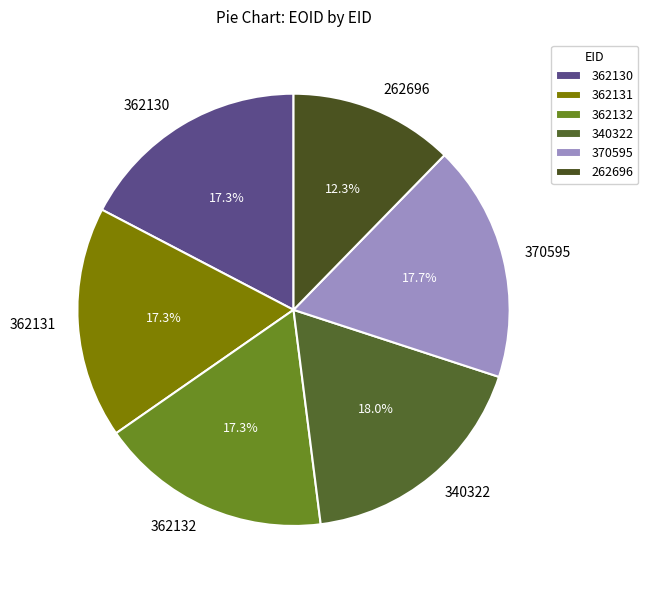

To the nearest percent, what is the average slice percentage?

17%